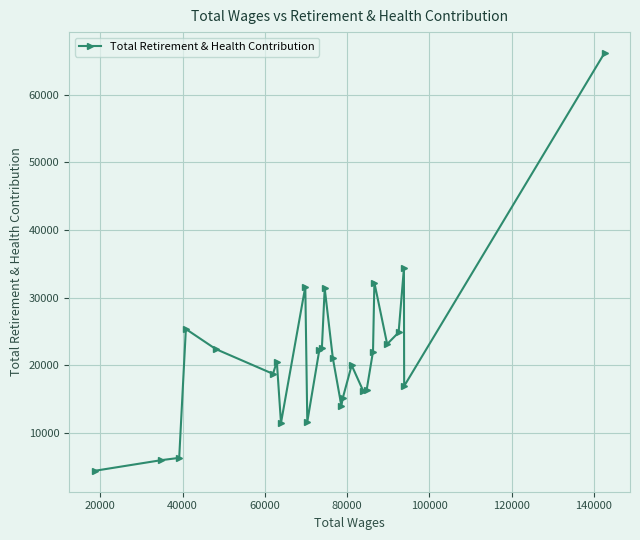

What is the maximum value shown in the chart?

66126